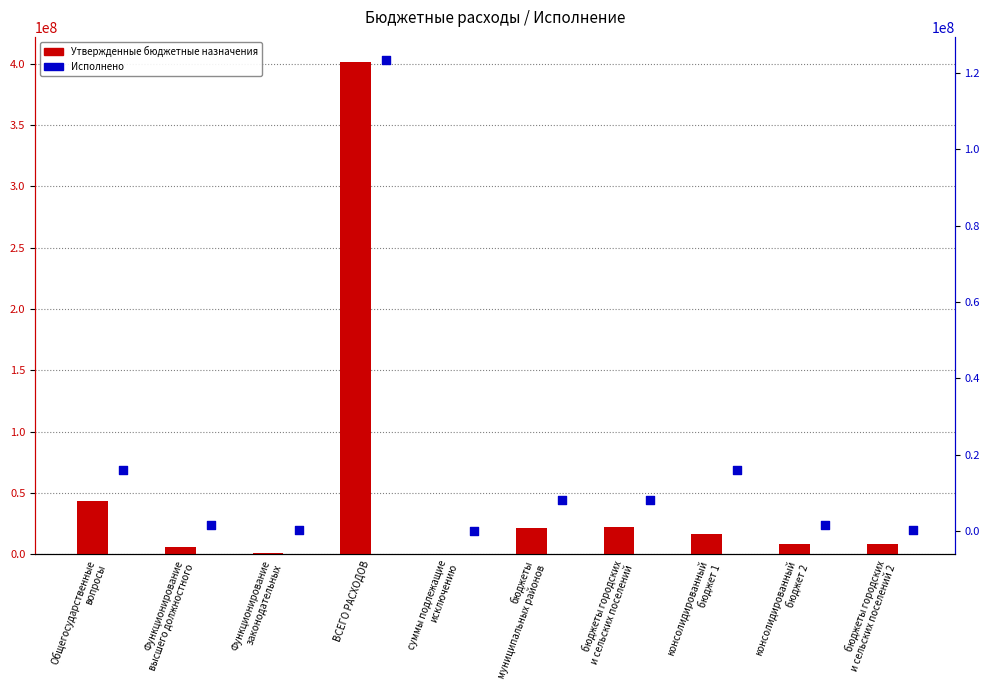

Which series contains the highest Y value?

Утвержденные бюджетные назначения